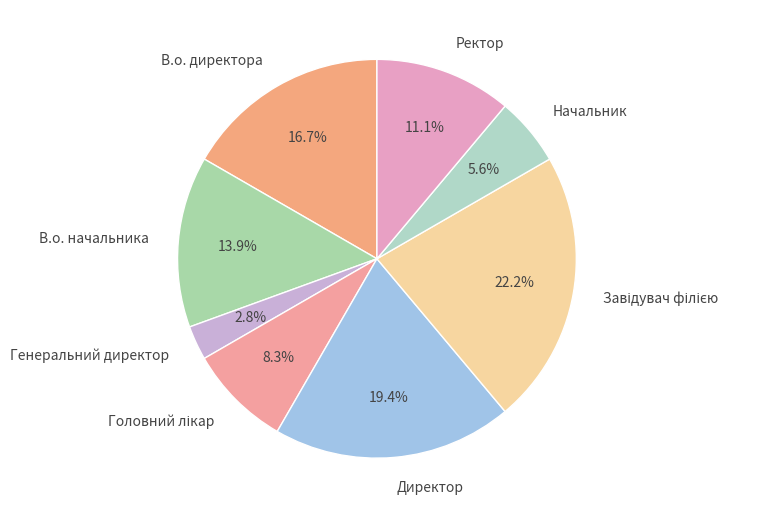

To the nearest percent, what portion does Генеральний директор represent?

3%